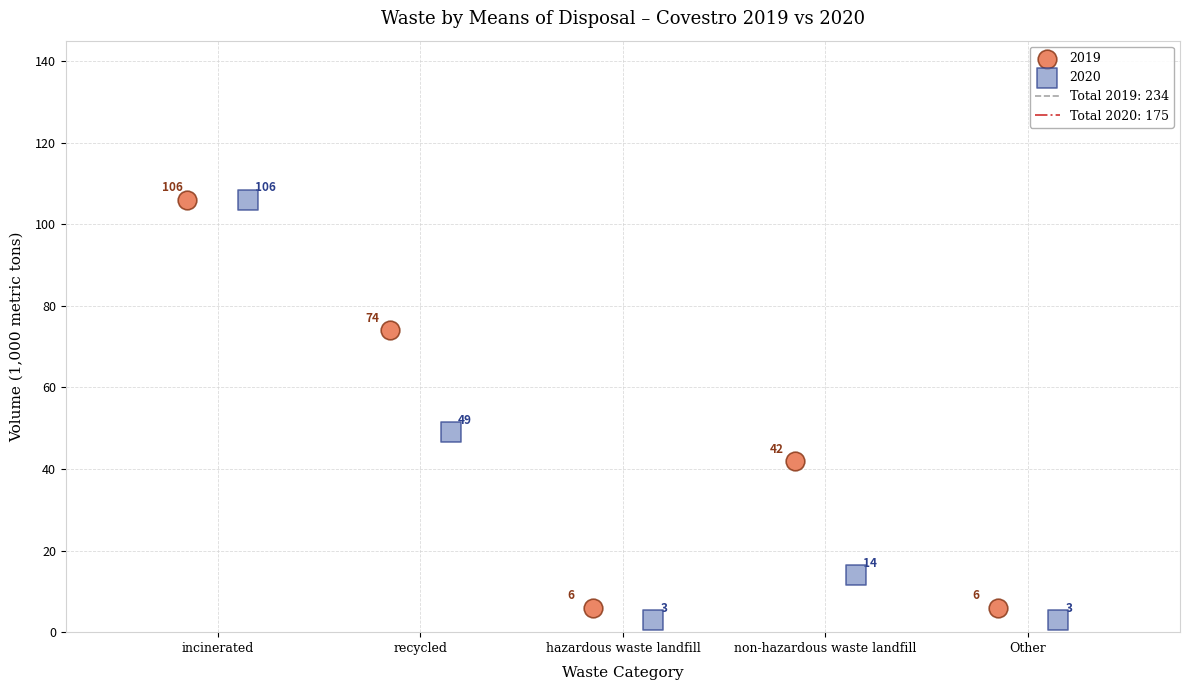

Which series reaches the minimum Y coordinate?

2020